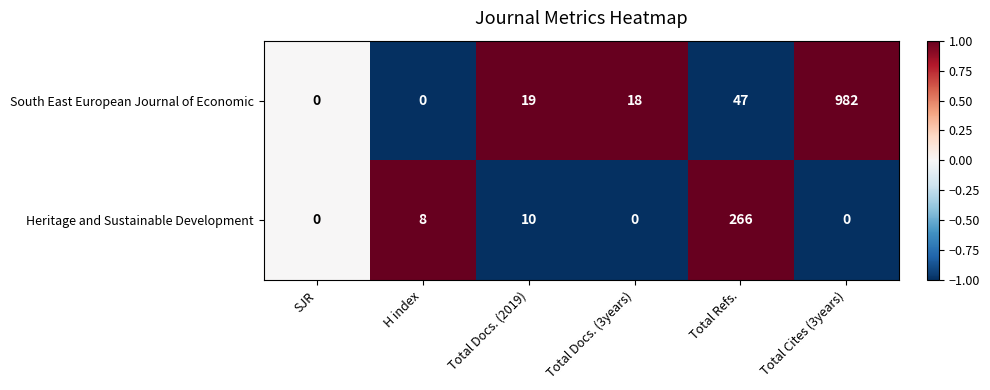

List the series in order of their peak value, highest first.

South East European Journal of Economic, Heritage and Sustainable Development